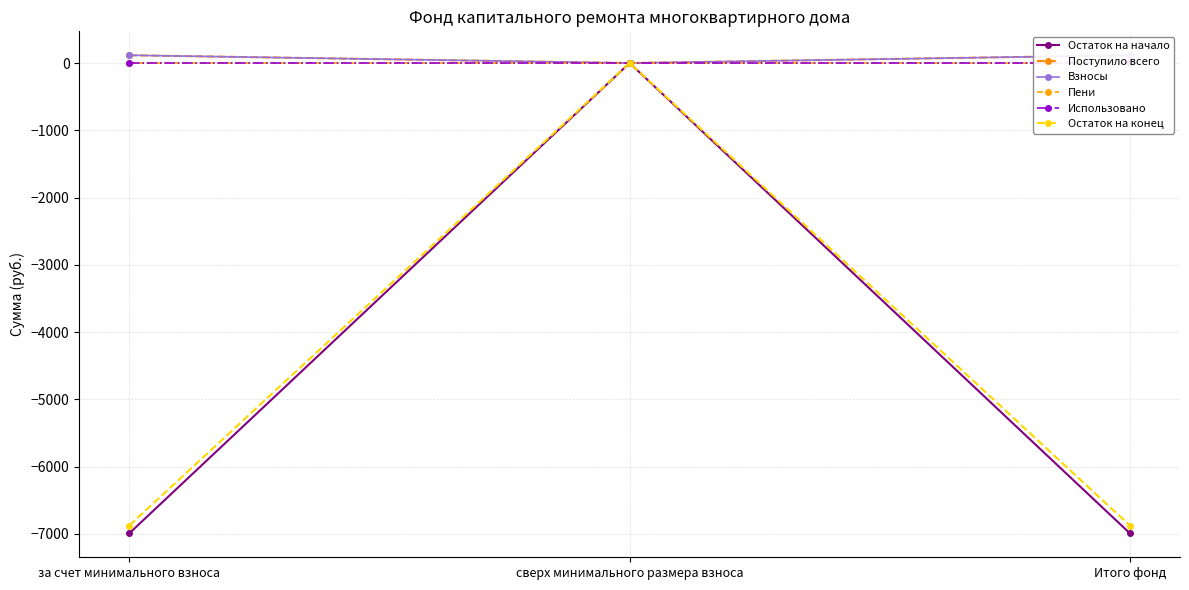

Which label corresponds to the largest value in the chart?

за счет минимального взноса